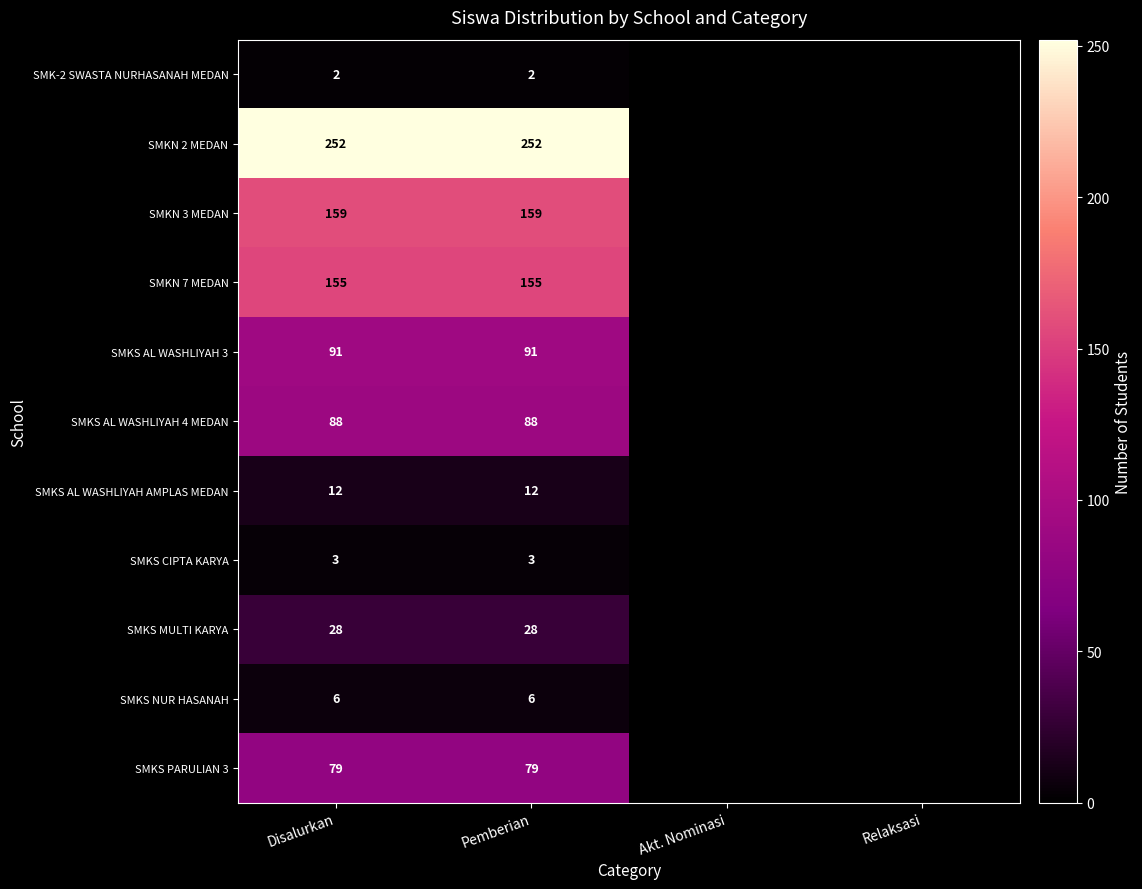

At which label does SMKN 2 MEDAN reach its peak?

Disalurkan